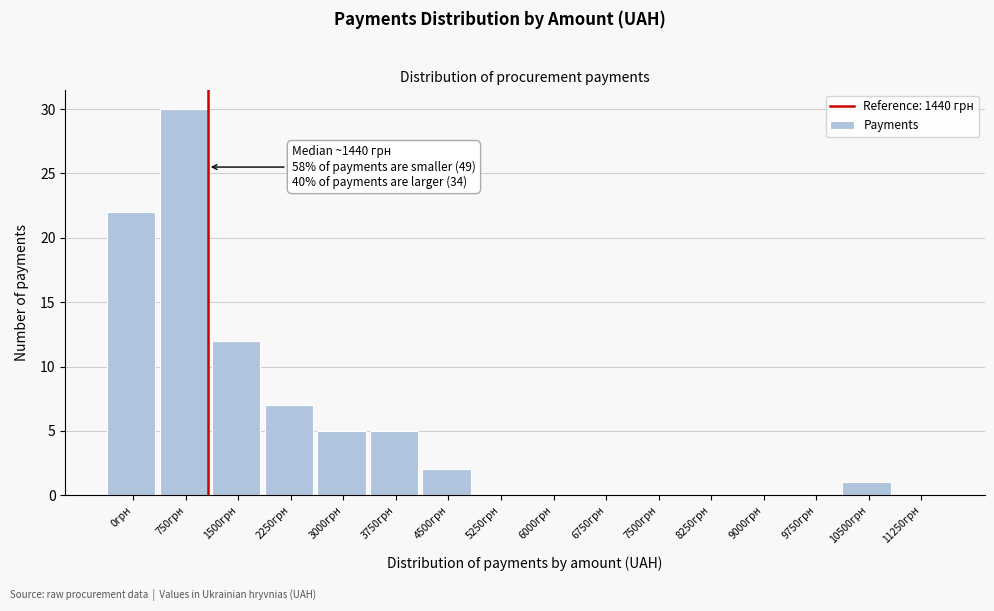

Reading left to right, what are all the values shown in this chart?

0грн=22	750грн=30	1500грн=12	2250грн=7	3000грн=5	3750грн=5	4500грн=2	5250грн=0	6000грн=0	6750грн=0	7500грн=0	8250грн=0	9000грн=0	9750грн=0	10500грн=1	11250грн=0